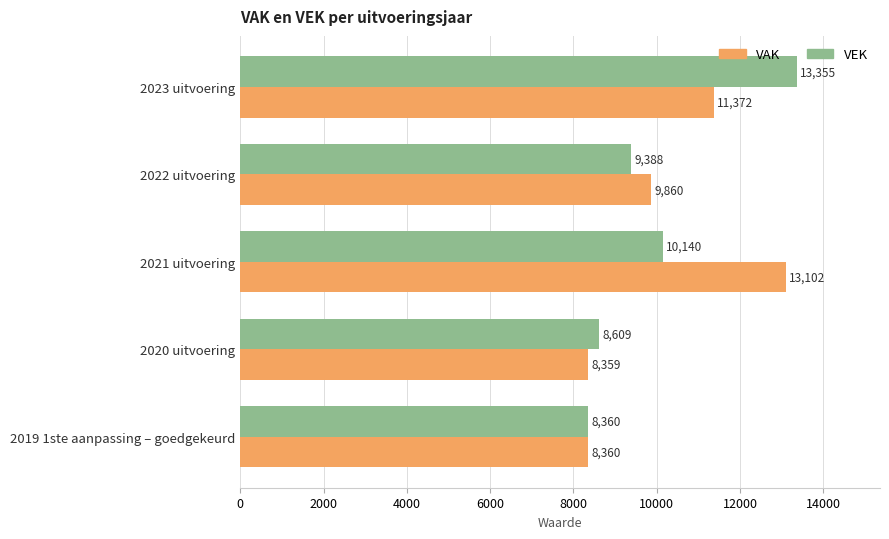

What is the minimum value for VAK?

8359